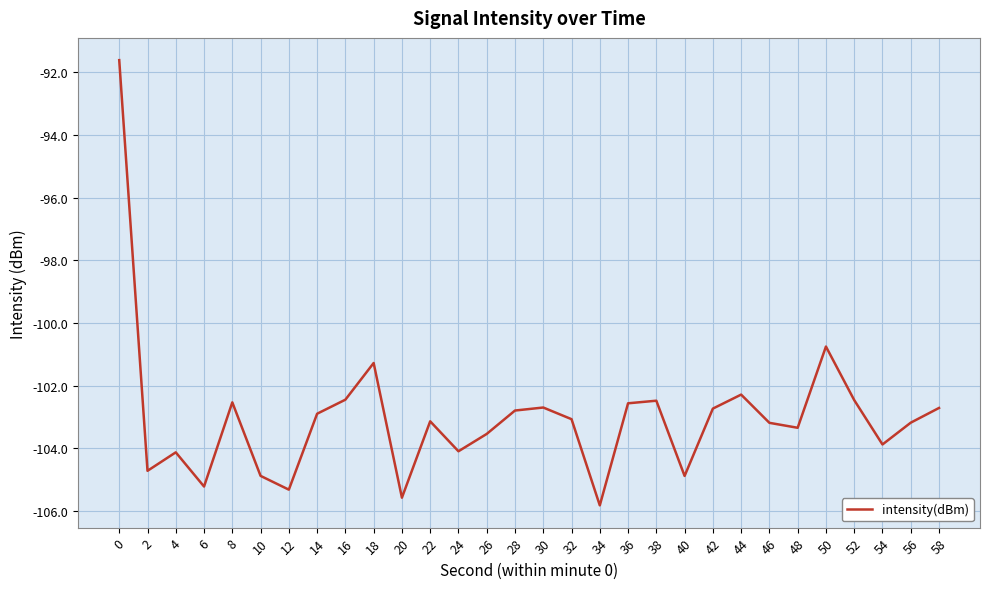

Which label corresponds to the smallest value in the chart?

34